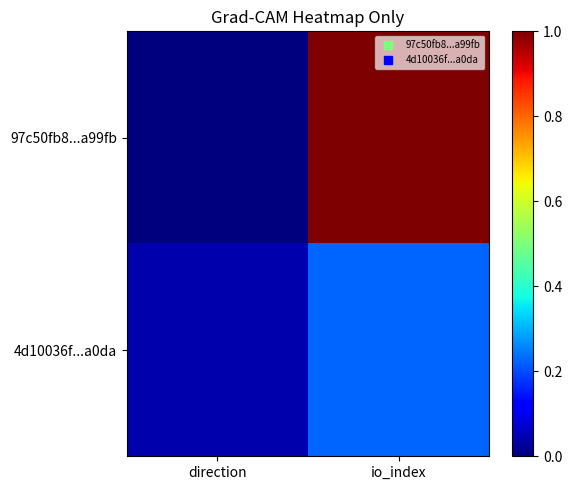

Reading left to right, what are all the values shown in this chart?

97c50fb8...a99fb: direction=0.0	io_index=1.0
4d10036f...a0da: direction=0.0	io_index=0.2